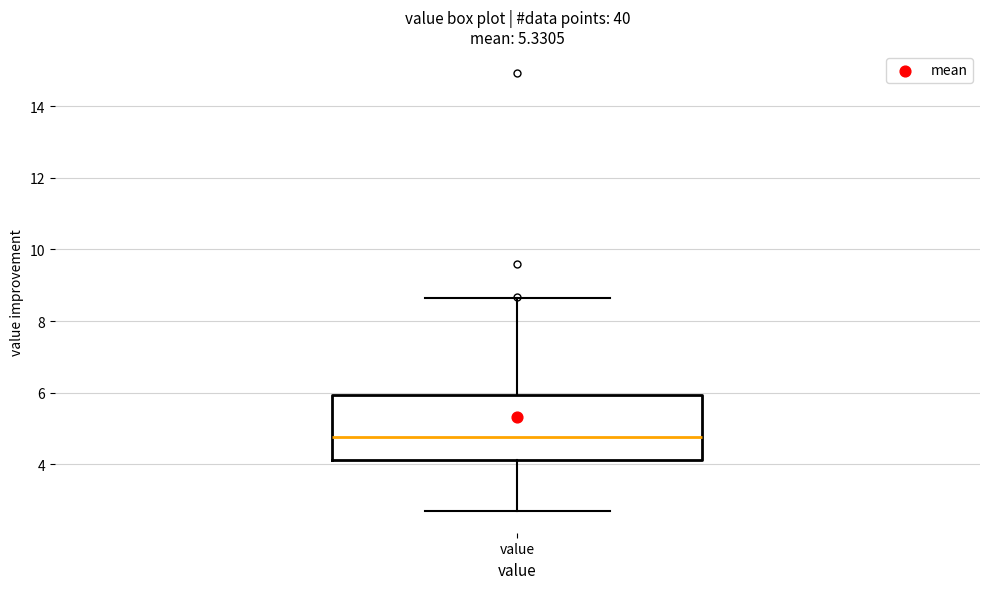

Where is the lower edge of the box for value on the y-axis? The values are not printed on the chart, so give them approximately, as read against the axis.

4.2